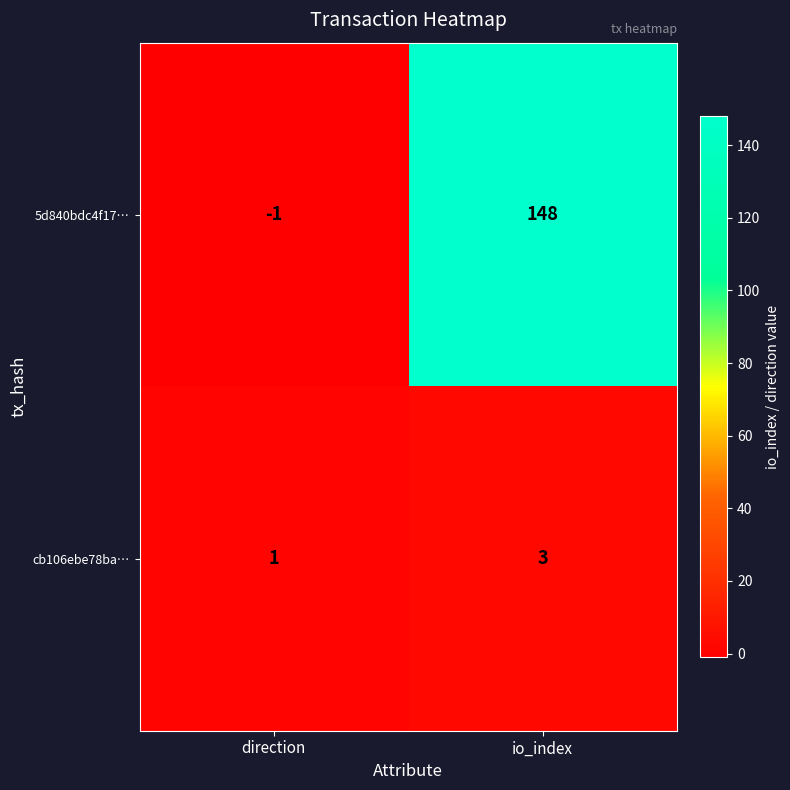

Rank the series by their average value, from lowest to highest.

cb106ebe78ba…, 5d840bdc4f17…